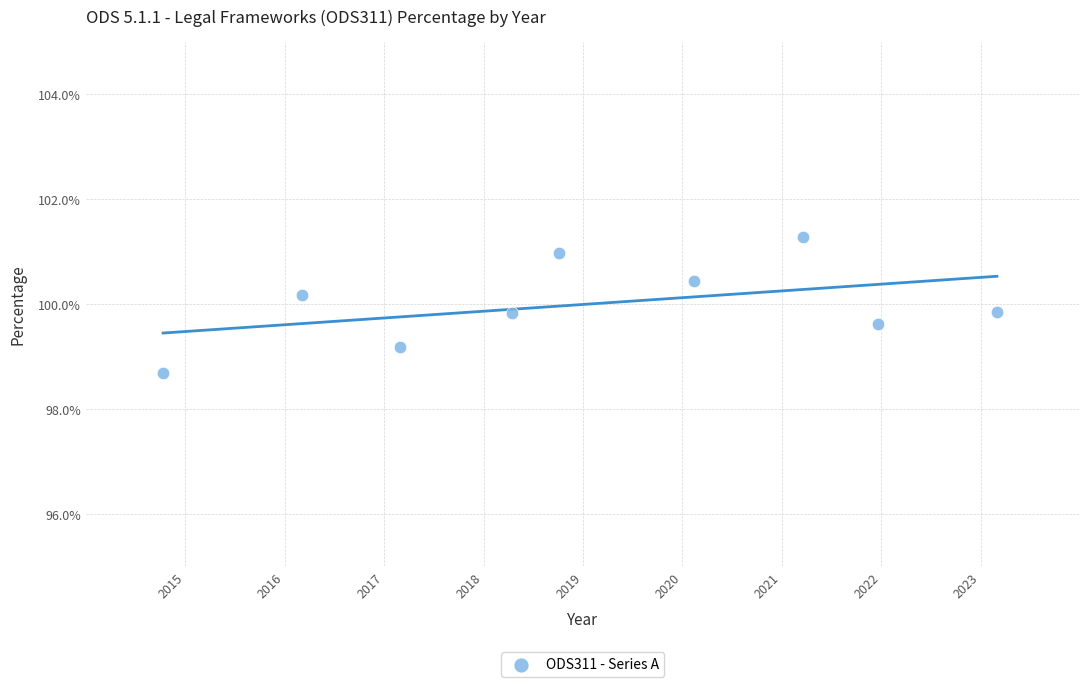

What is the average Y value?

100.0